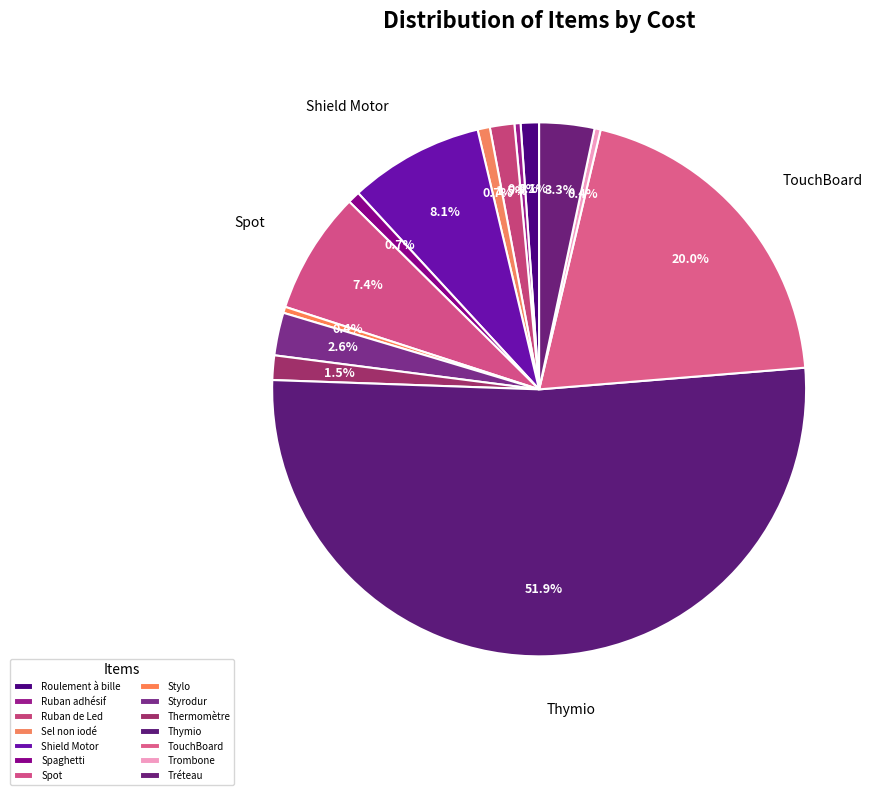

How many slices are in this pie chart?

14